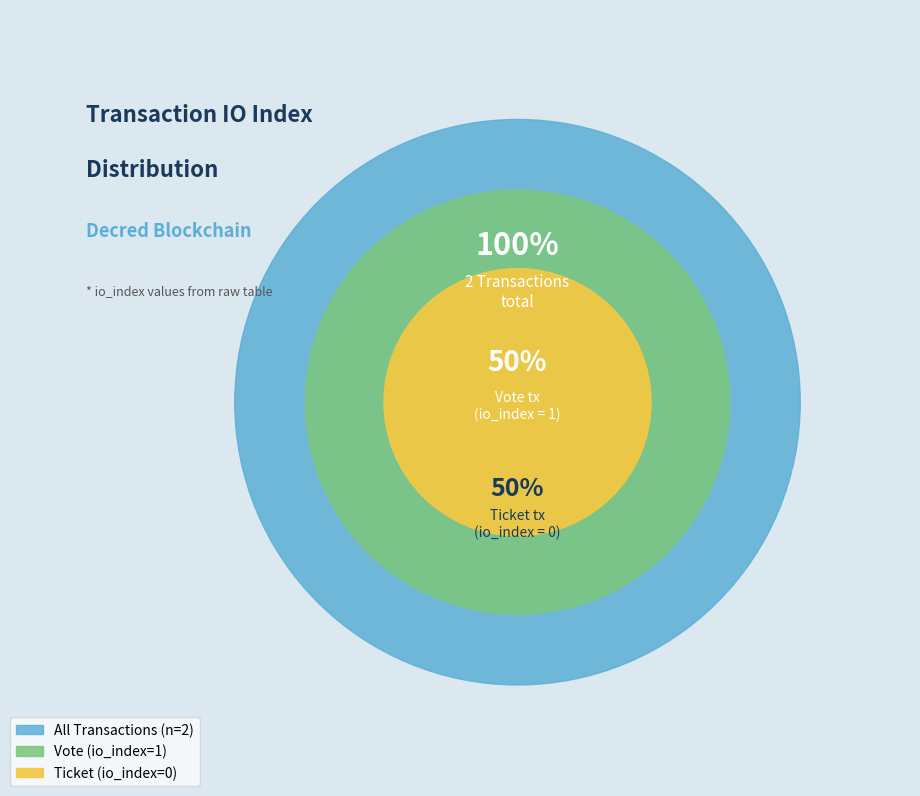

What is the change in value from Vote (index=1) to Ticket (index=0)?

-1